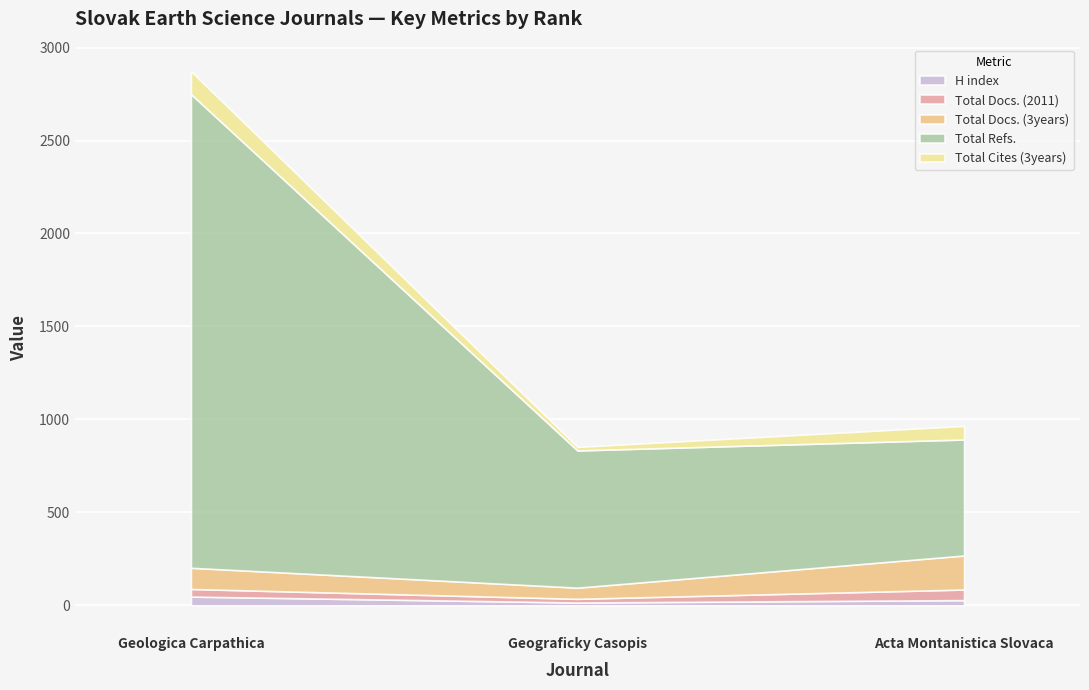

What is the value of the Total Docs. (2011) point at the 1st from the left?

41